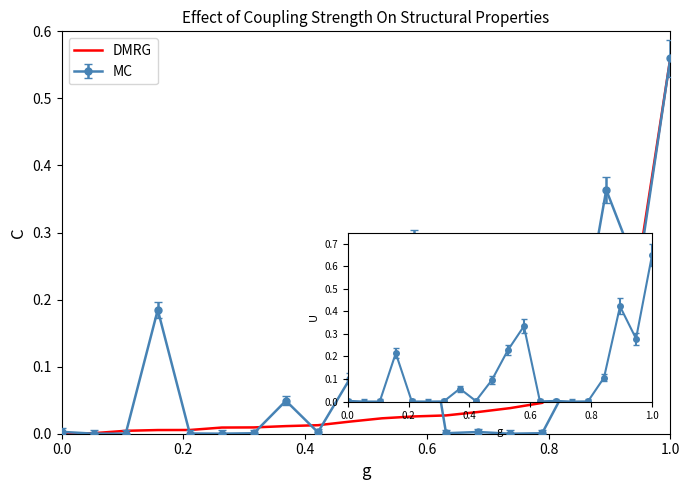

Which series has the largest total across all categories?

MC